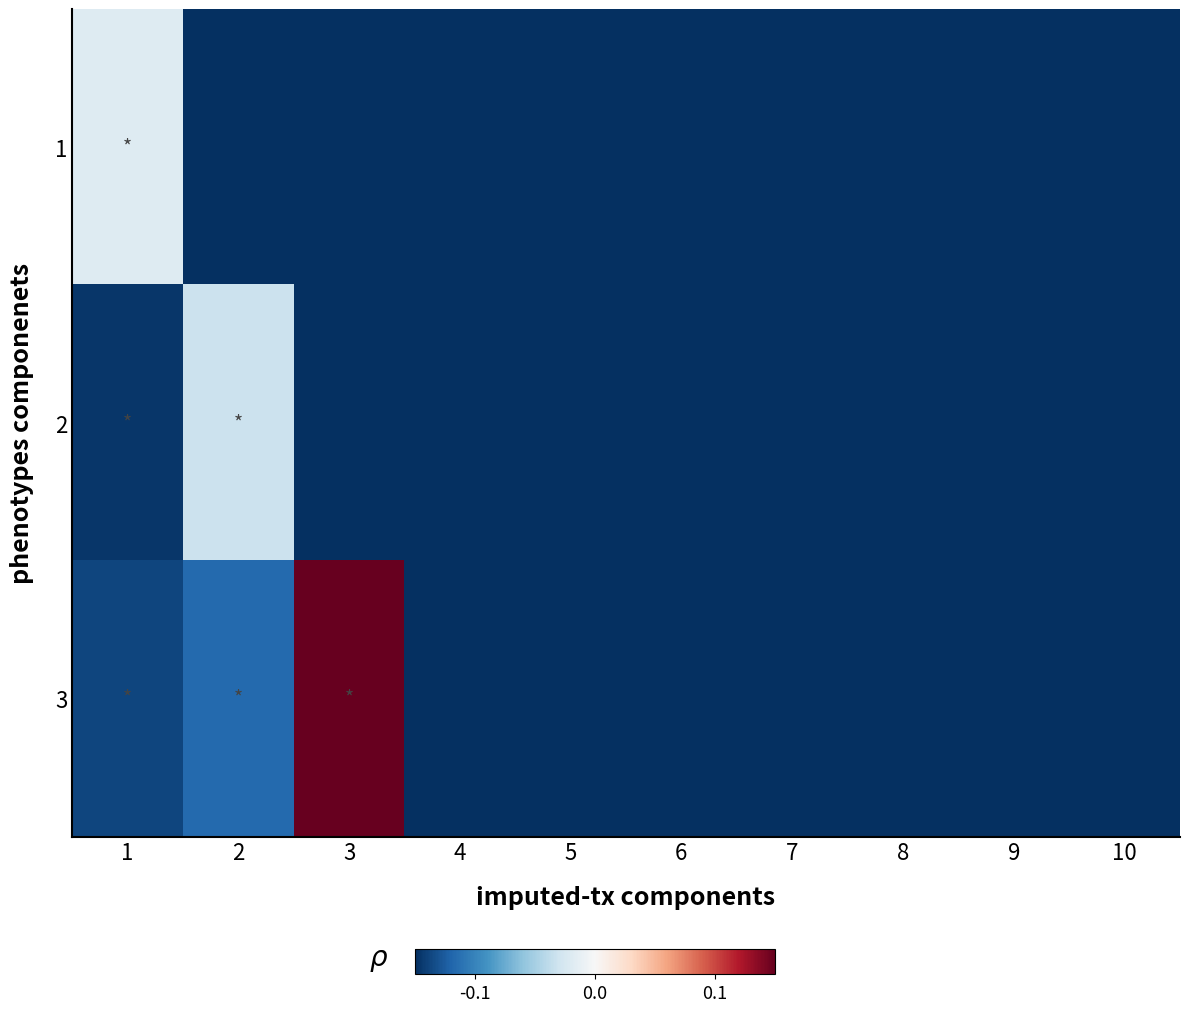

Reading left to right, list all the values displayed in this chart.

1: 1=-0.0	2=-0.1	3=-0.1	4=-0.1	5=-0.1	6=-0.1	7=-0.1	8=-0.1	9=-0.1	10=-0.1
2: 1=-0.1	2=-0.0	3=-0.1	4=-0.1	5=-0.1	6=-0.1	7=-0.1	8=-0.1	9=-0.1	10=-0.1
3: 1=-0.1	2=-0.1	3=0.1	4=-0.1	5=-0.1	6=-0.1	7=-0.1	8=-0.1	9=-0.1	10=-0.1